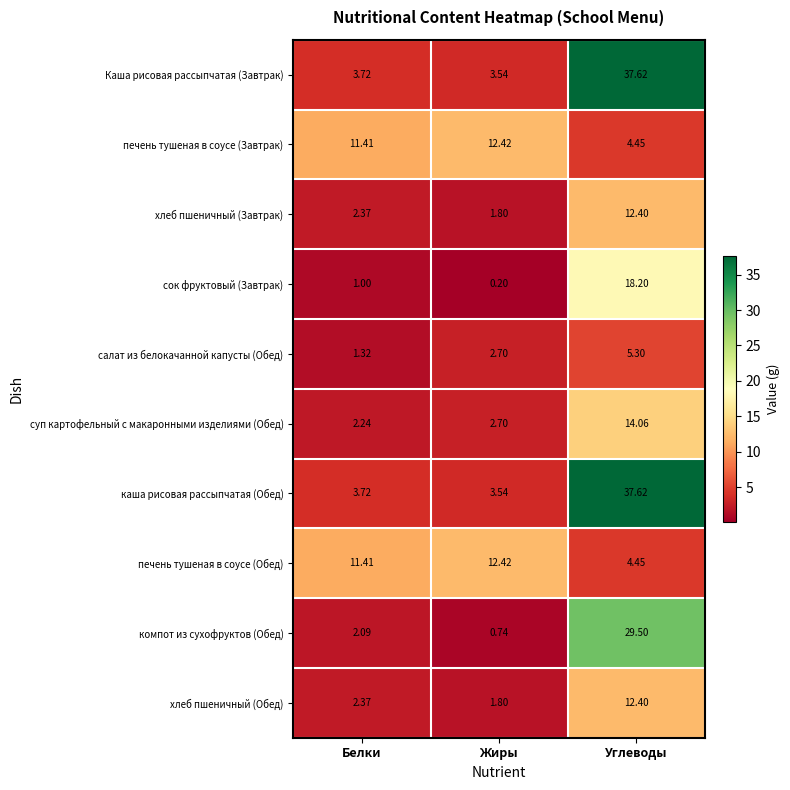

At which category does the chart reach its minimum across all series?

Жиры